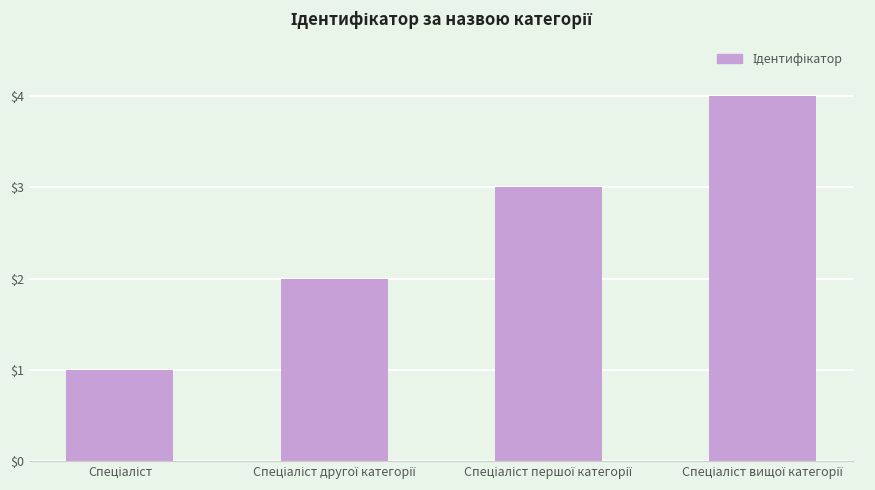

What is the sum of all values?

10